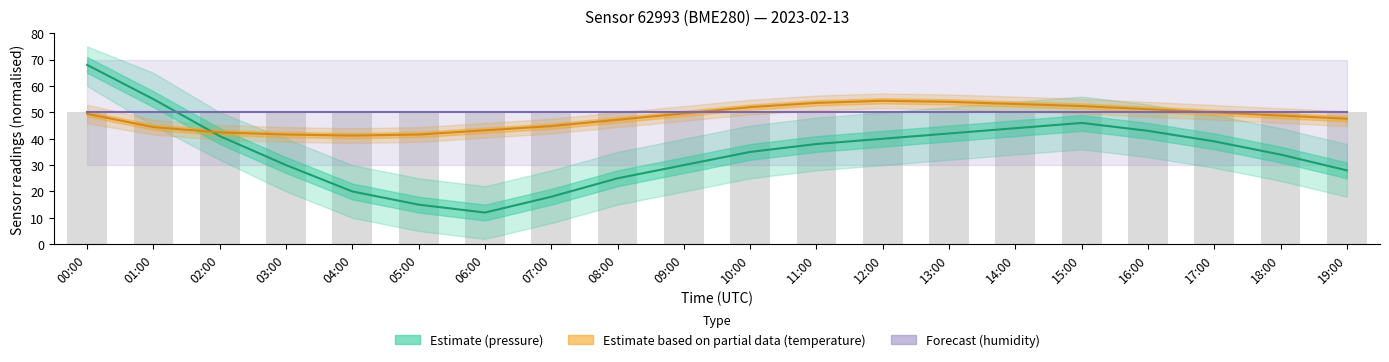

What is the sum of all pressure (Estimate) values?

703.0